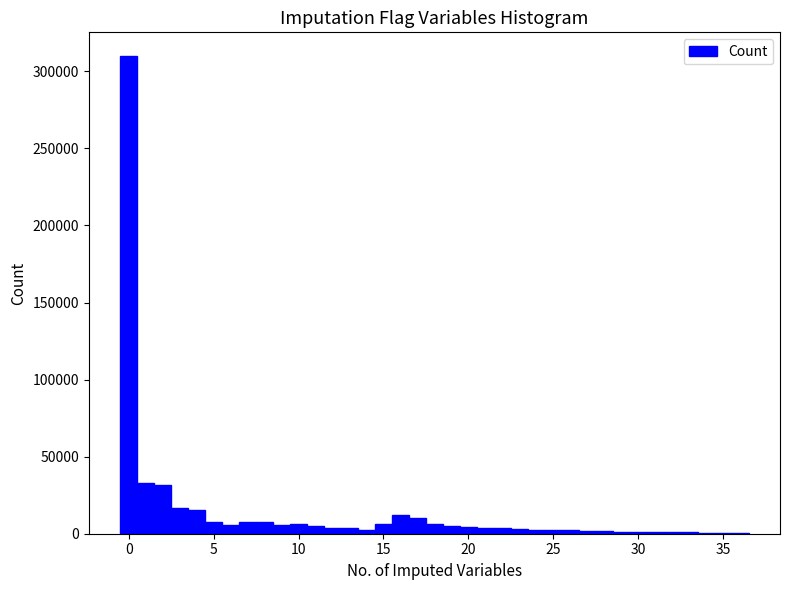

Around what value on the x-axis is the tallest bar? Give the approximate position of its centre, as read against the axis.

0.0